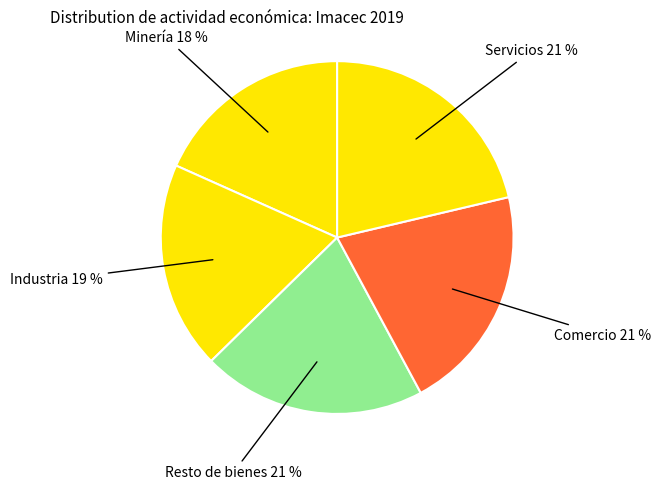

Which slice is the smallest?

Minería